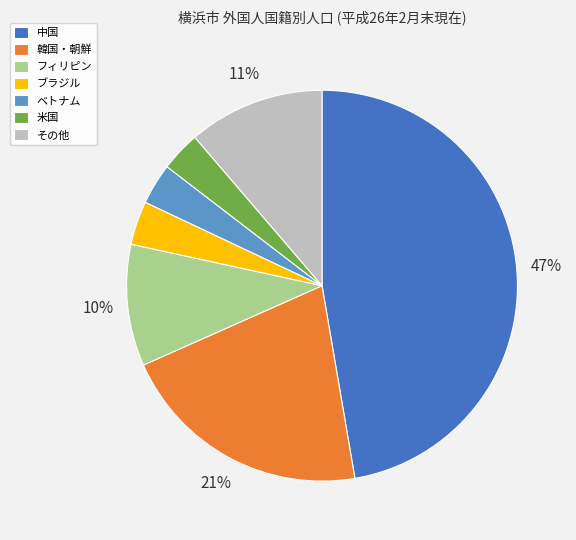

Which slice is the largest?

中国